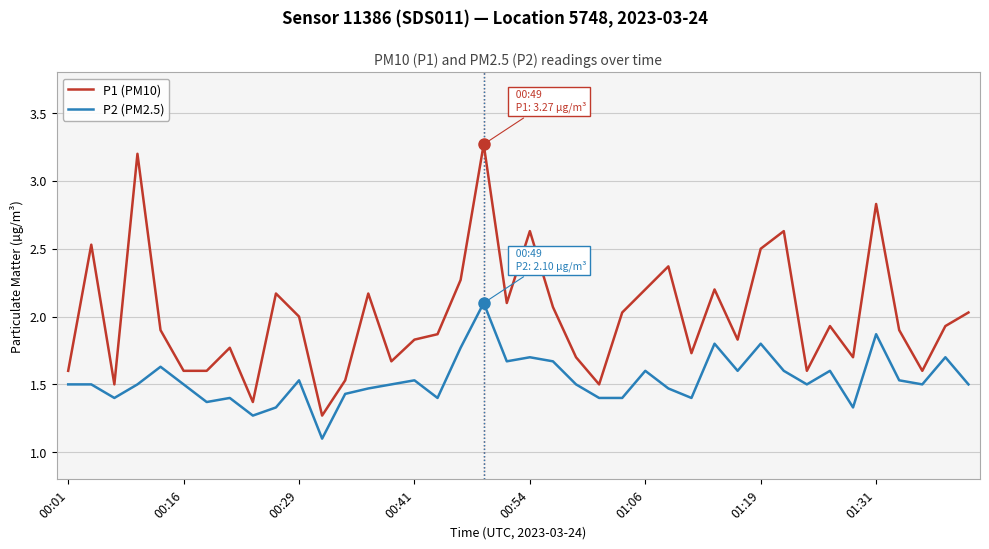

What is the greatest value displayed?

3.3